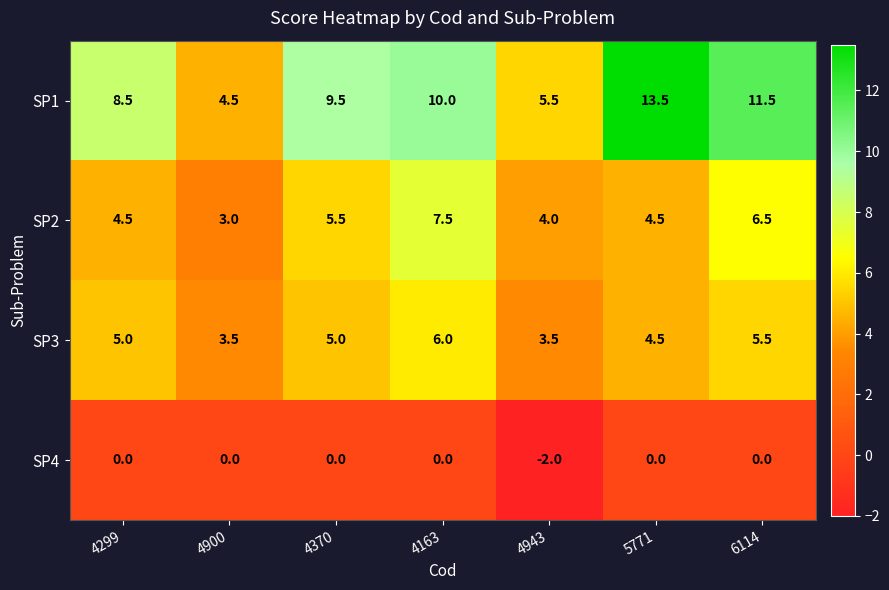

What is the minimum value for SP3?

3.5